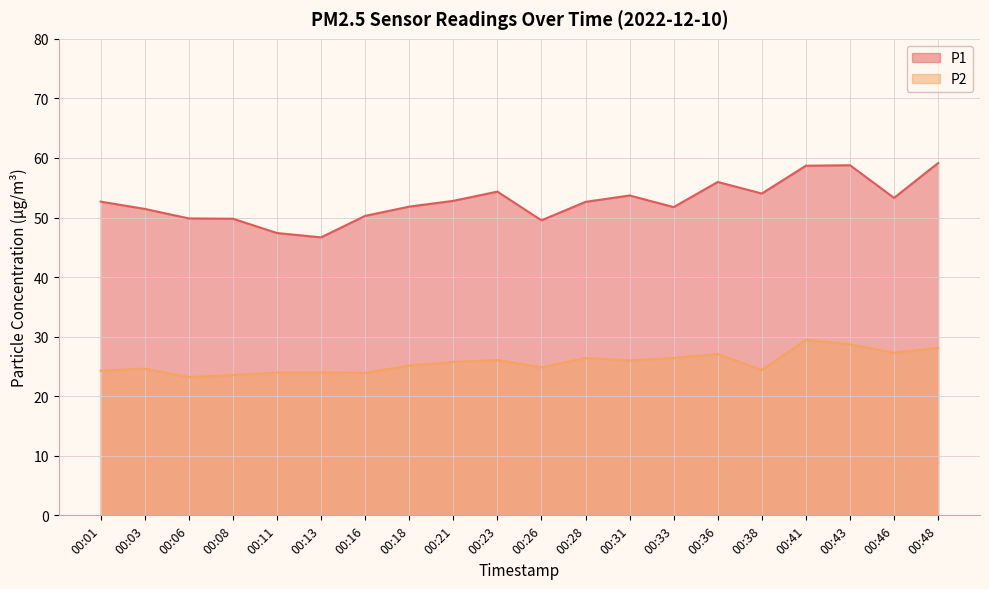

Where does the P2 series first go above 25?

00:18